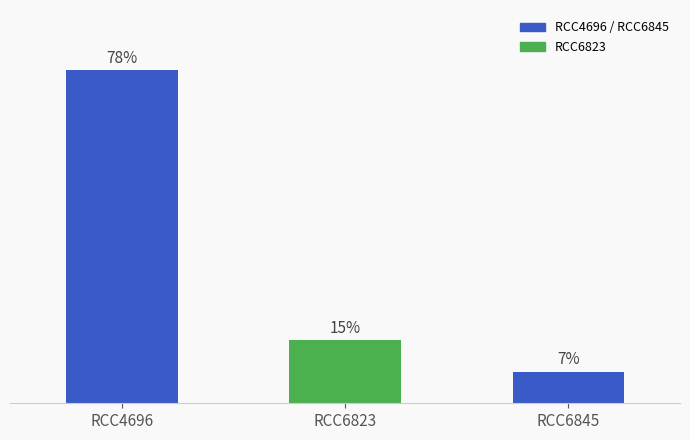

Does the chart contain any negative values?

No